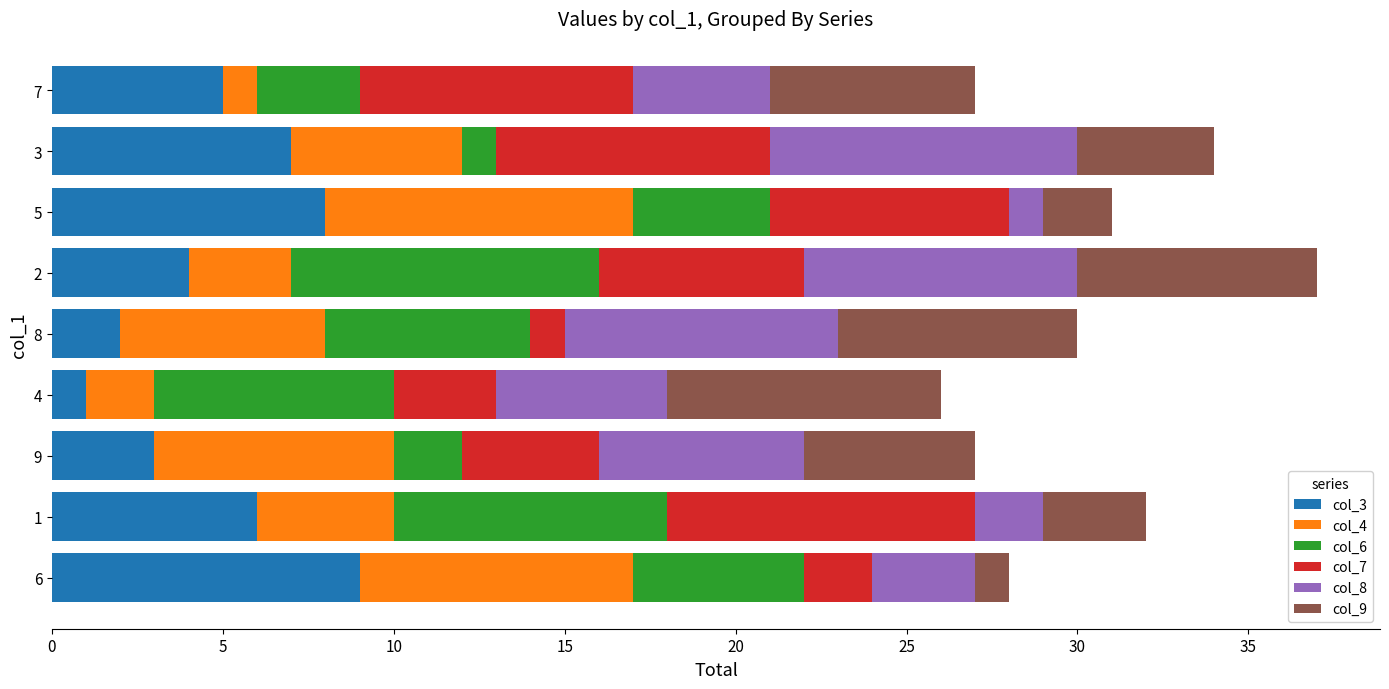

The col_3 series shows 3 at 9. True or false?

True